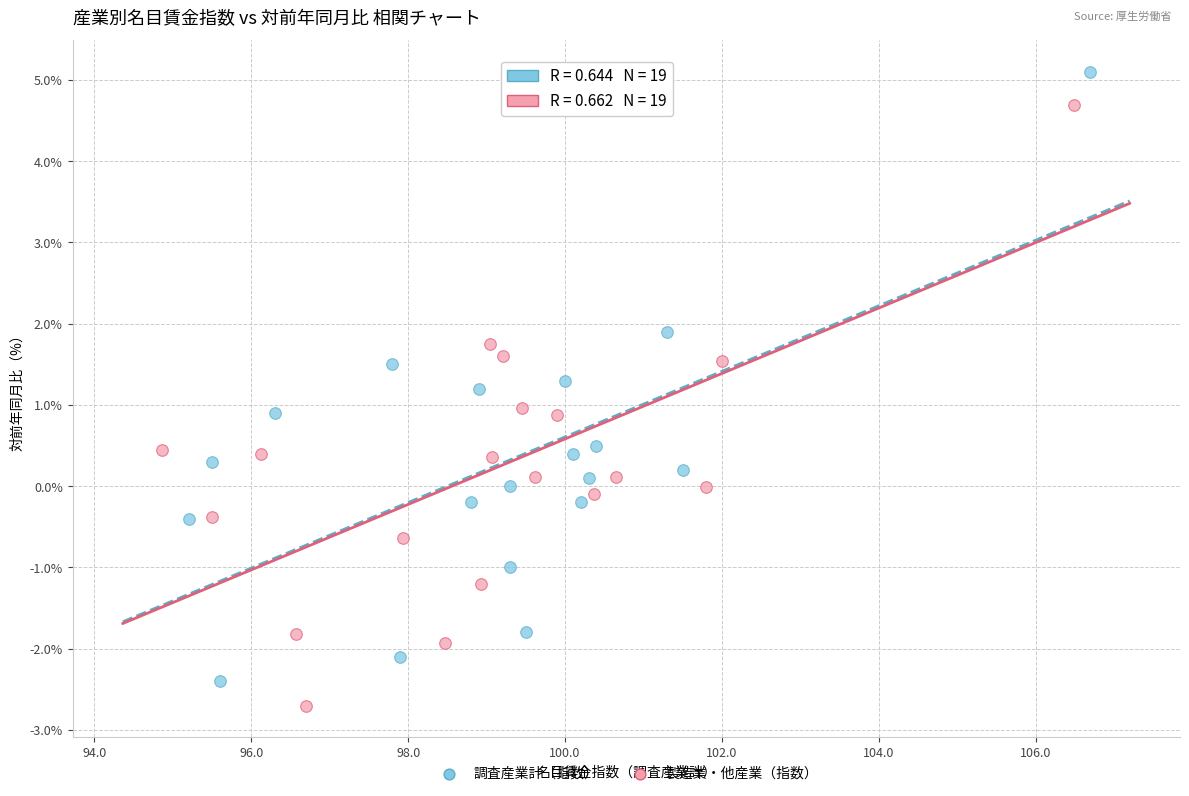

Which series has the largest Y range (max minus min)?

調査産業計（指数）